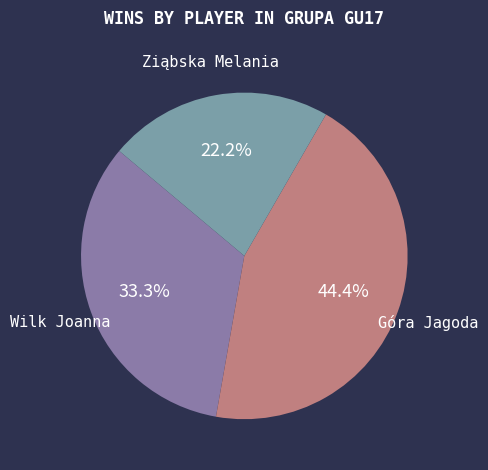

How many slices are in this pie chart?

3